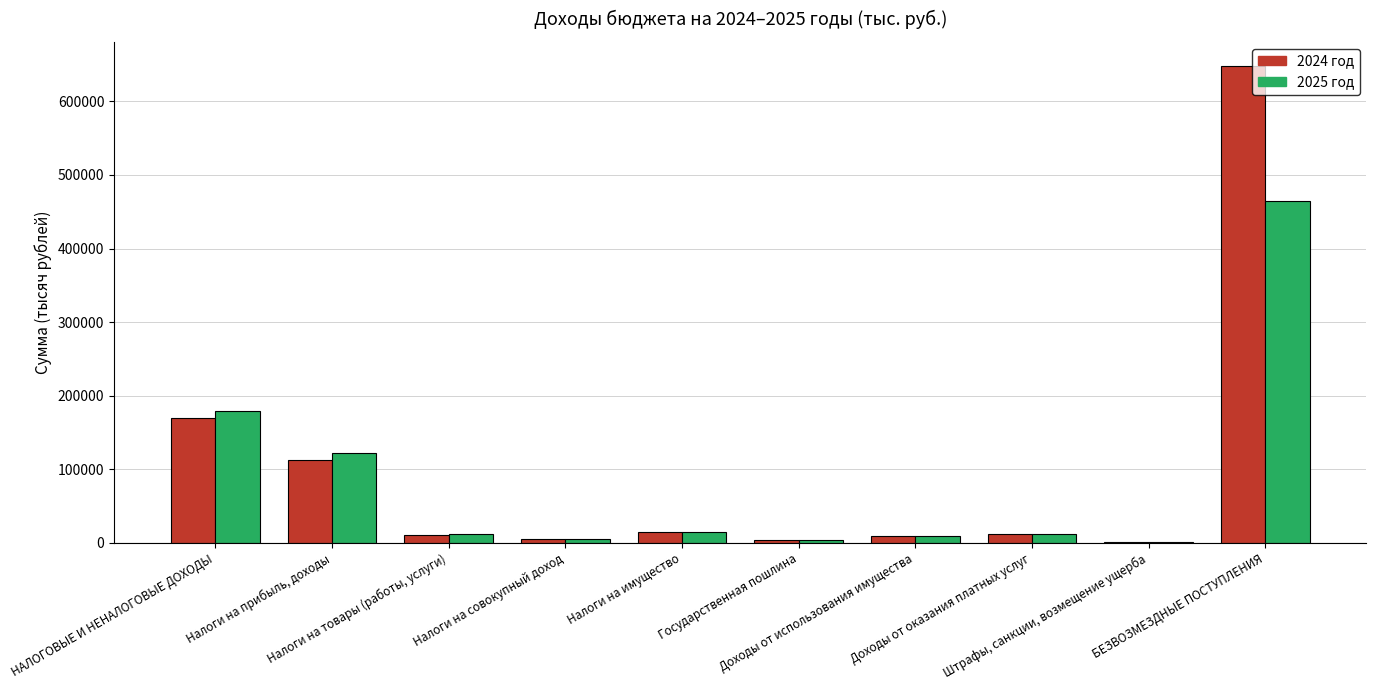

How many groups of bars are there?

10